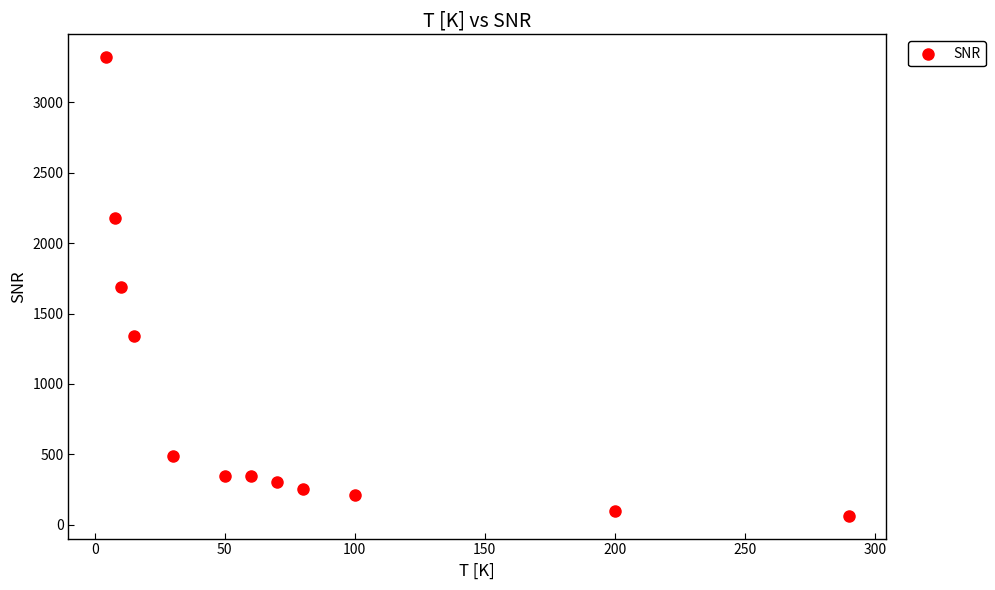

What is the average X value?

76.4